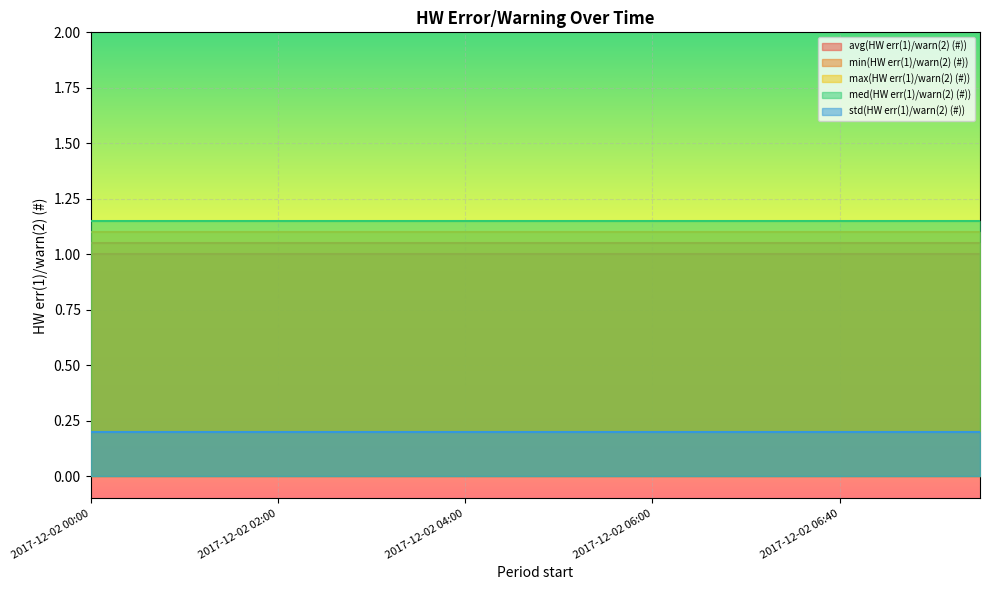

Reading right to left, list all the values displayed in this chart.

avg(HW err(1)/warn(2) (#)): 1	1	1	1	1	1	1	1	1	1	1	1	1	1	1	1	1	1	1	1
min(HW err(1)/warn(2) (#)): 1	1	1	1	1	1	1	1	1	1	1	1	1	1	1	1	1	1	1	1
max(HW err(1)/warn(2) (#)): 1	1	1	1	1	1	1	1	1	1	1	1	1	1	1	1	1	1	1	1
med(HW err(1)/warn(2) (#)): 1	1	1	1	1	1	1	1	1	1	1	1	1	1	1	1	1	1	1	1
std(HW err(1)/warn(2) (#)): 0	0	0	0	0	0	0	0	0	0	0	0	0	0	0	0	0	0	0	0